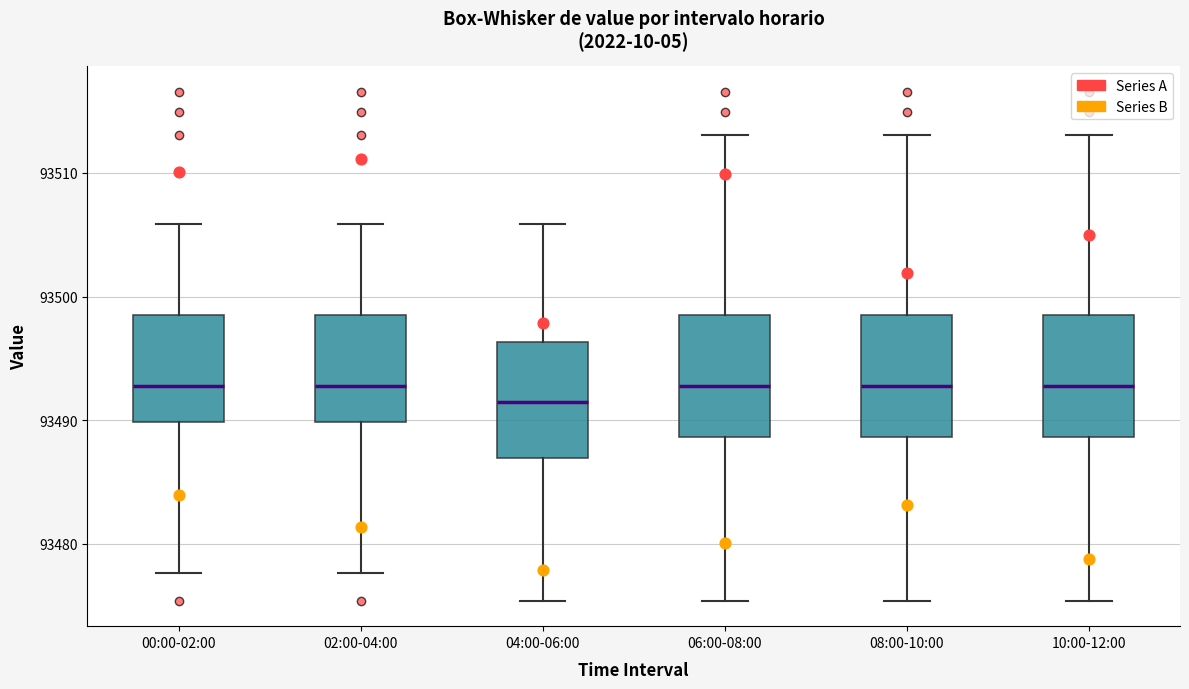

Reading left to right, read every box against the y-axis: the position of its median line, the range the box covers, and the ends of its whiskers. The values are not printed on the chart, so give them approximately, as read against the axis.

00:00-02:00: median 93493, box 93490 to 93498, whiskers 93478 to 93506
02:00-04:00: median 93493, box 93490 to 93498, whiskers 93478 to 93506
04:00-06:00: median 93492, box 93487 to 93496, whiskers 93475 to 93506
06:00-08:00: median 93493, box 93489 to 93498, whiskers 93475 to 93513
08:00-10:00: median 93493, box 93489 to 93498, whiskers 93475 to 93513
10:00-12:00: median 93493, box 93489 to 93498, whiskers 93475 to 93513